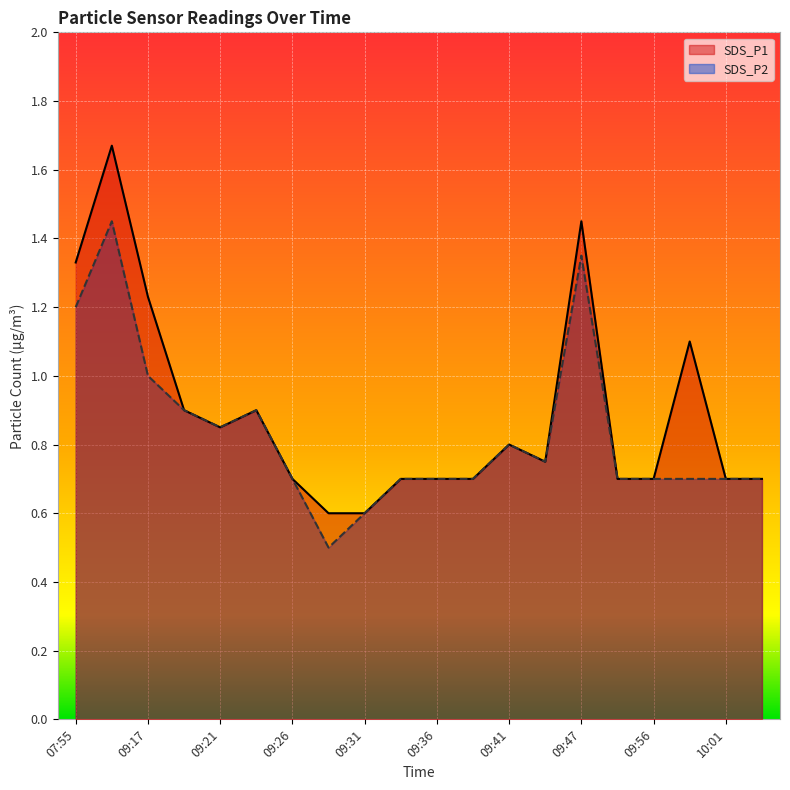

True or false: SDS_P2 and SDS_P1 intersect in this chart.

False